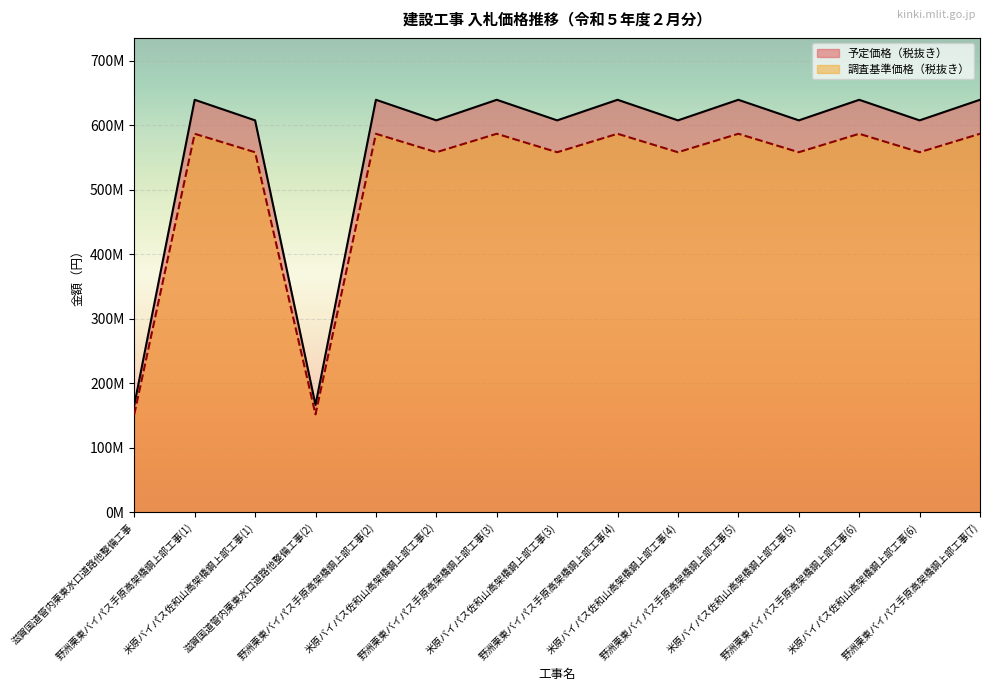

What are all the series names shown in the legend?

予定価格（税抜き）, 調査基準価格（税抜き）